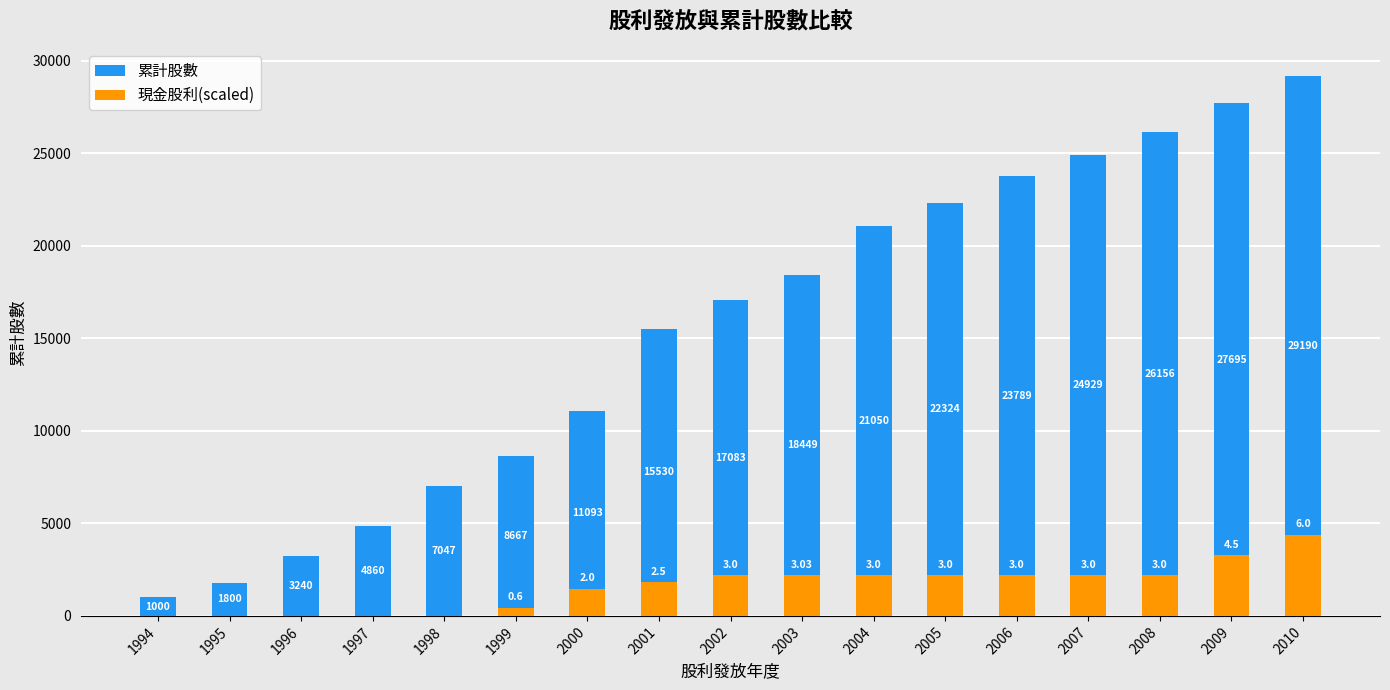

Rank the series at 2003 from lowest to highest value.

現金股利(scaled), 累計股數